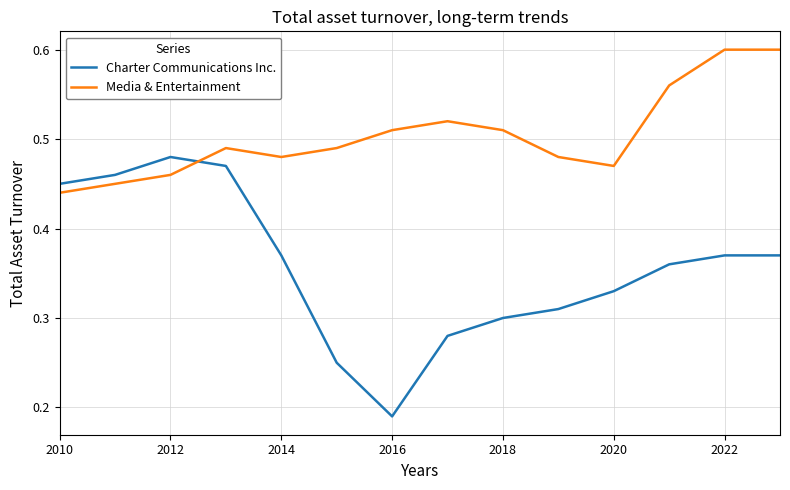

True or false: Charter Communications Inc. and Media & Entertainment intersect in this chart.

True